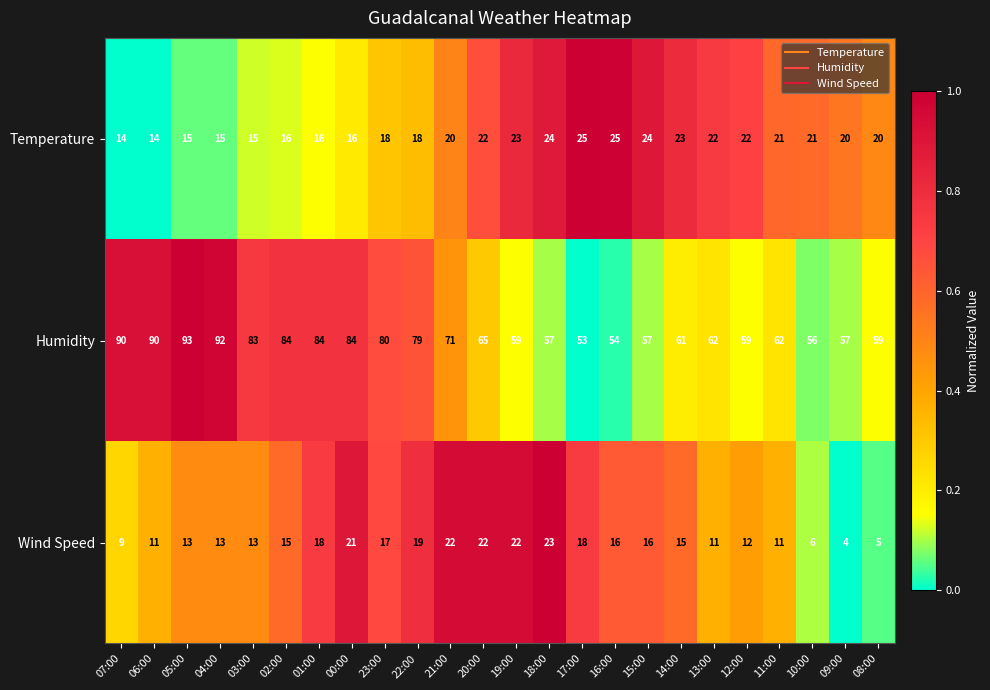

What is the total value across all series at 08:00?

84